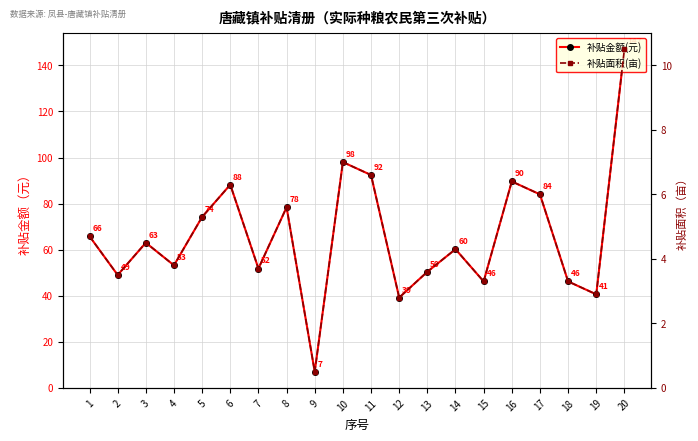

What is the difference between the second highest and second lowest values in the 补贴面积(亩) series?

4.2